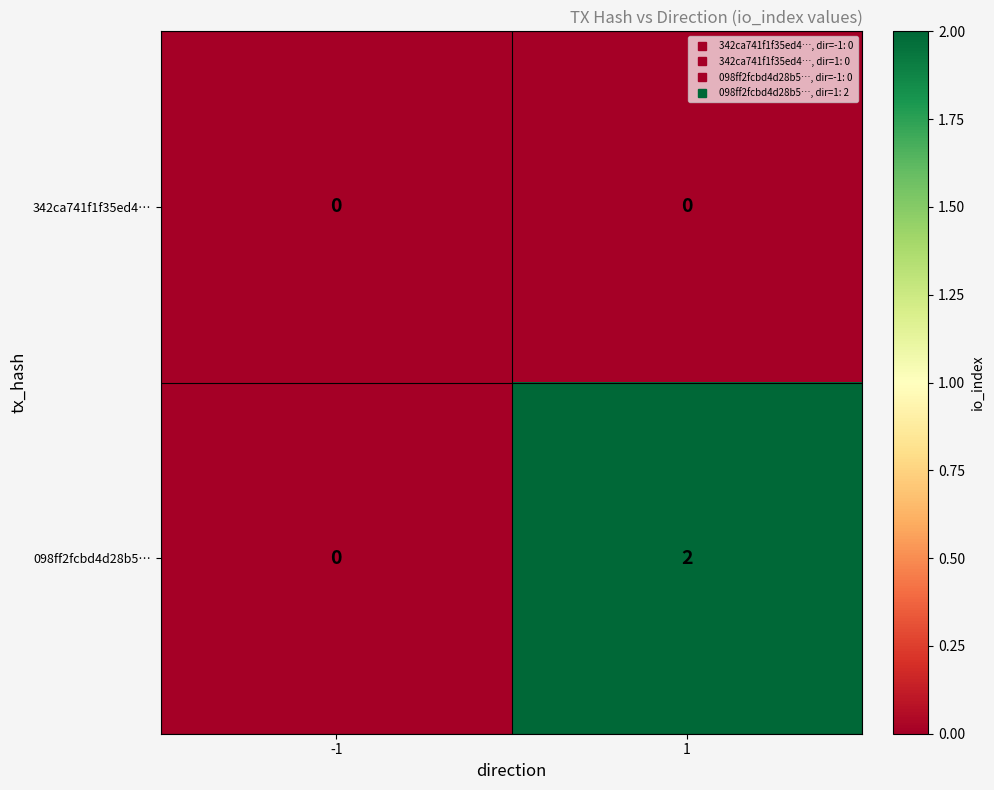

True or false: 098ff2fcbd4d28b5… has a value of 1 at -1.

False